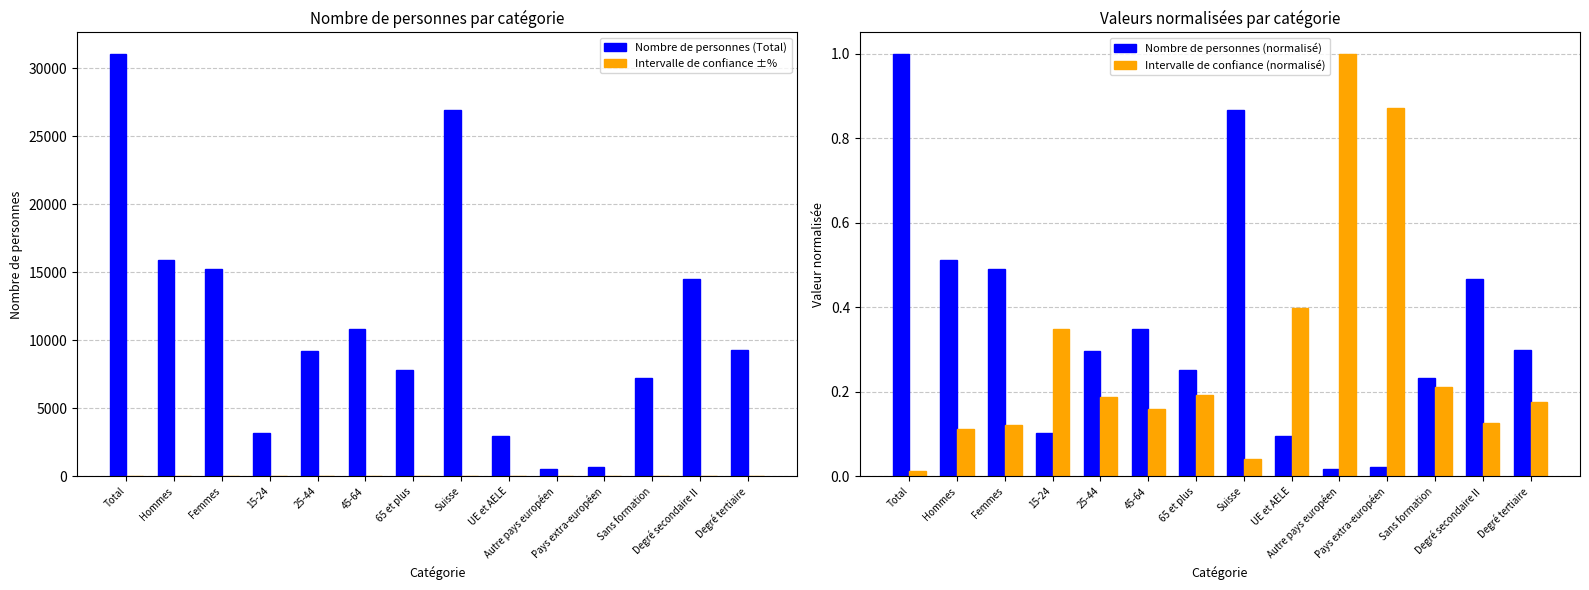

How many bars are there in total?

56